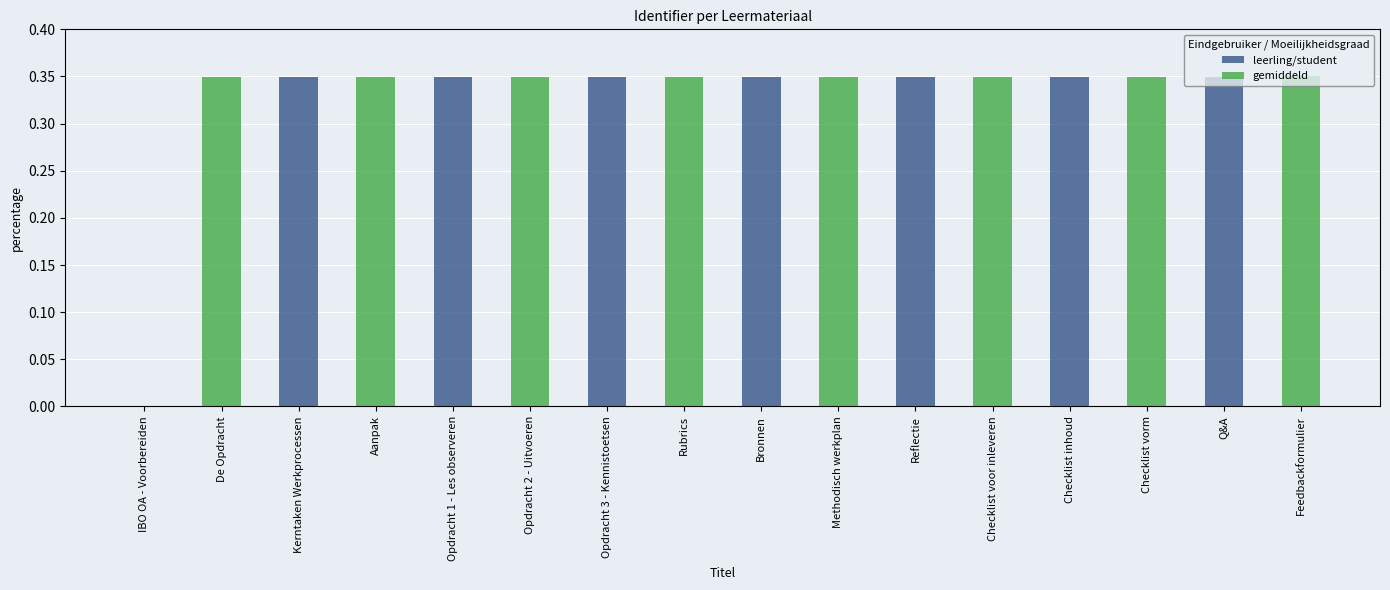

The leerling/student series shows -0.2 at Checklist vorm. True or false?

False